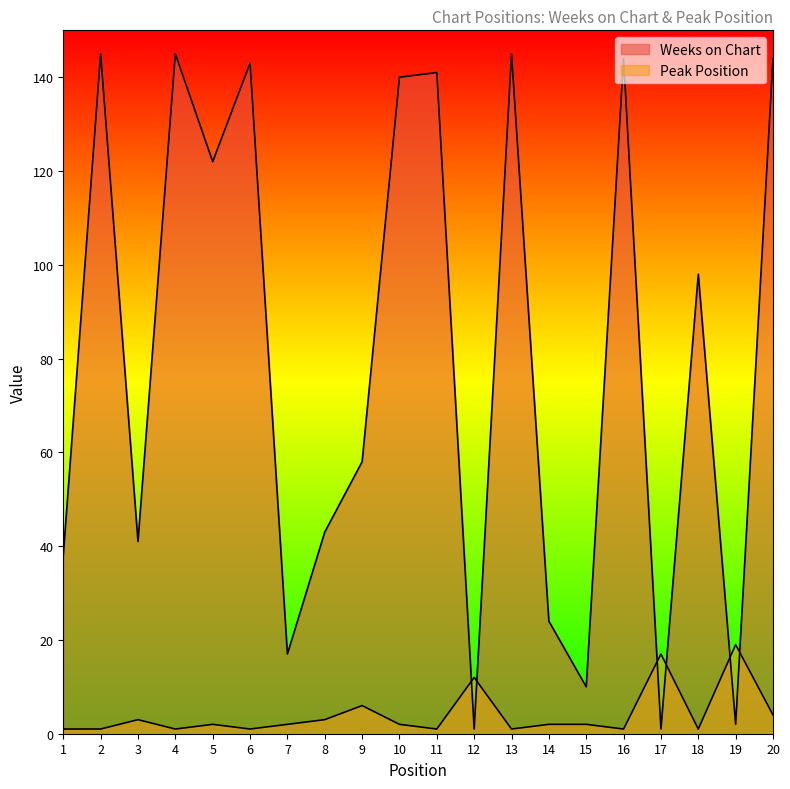

Reading right to left, list all the values displayed in this chart.

Weeks on Chart: 144	2	98	1	144	10	24	145	1	141	140	58	43	17	143	122	145	41	145	38
Peak Position: 4	19	1	17	1	2	2	1	12	1	2	6	3	2	1	2	1	3	1	1